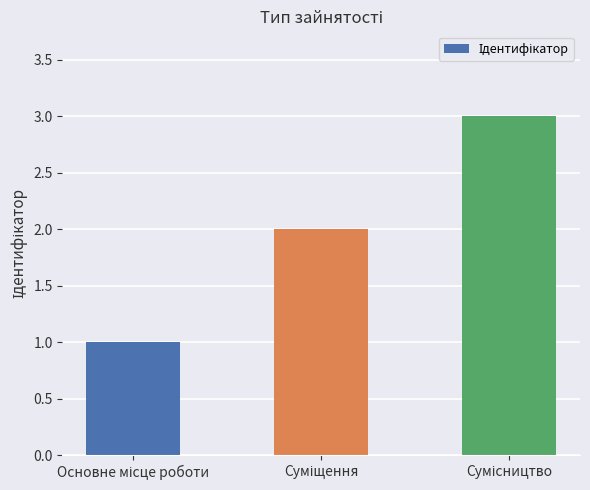

What is the greatest value displayed?

3